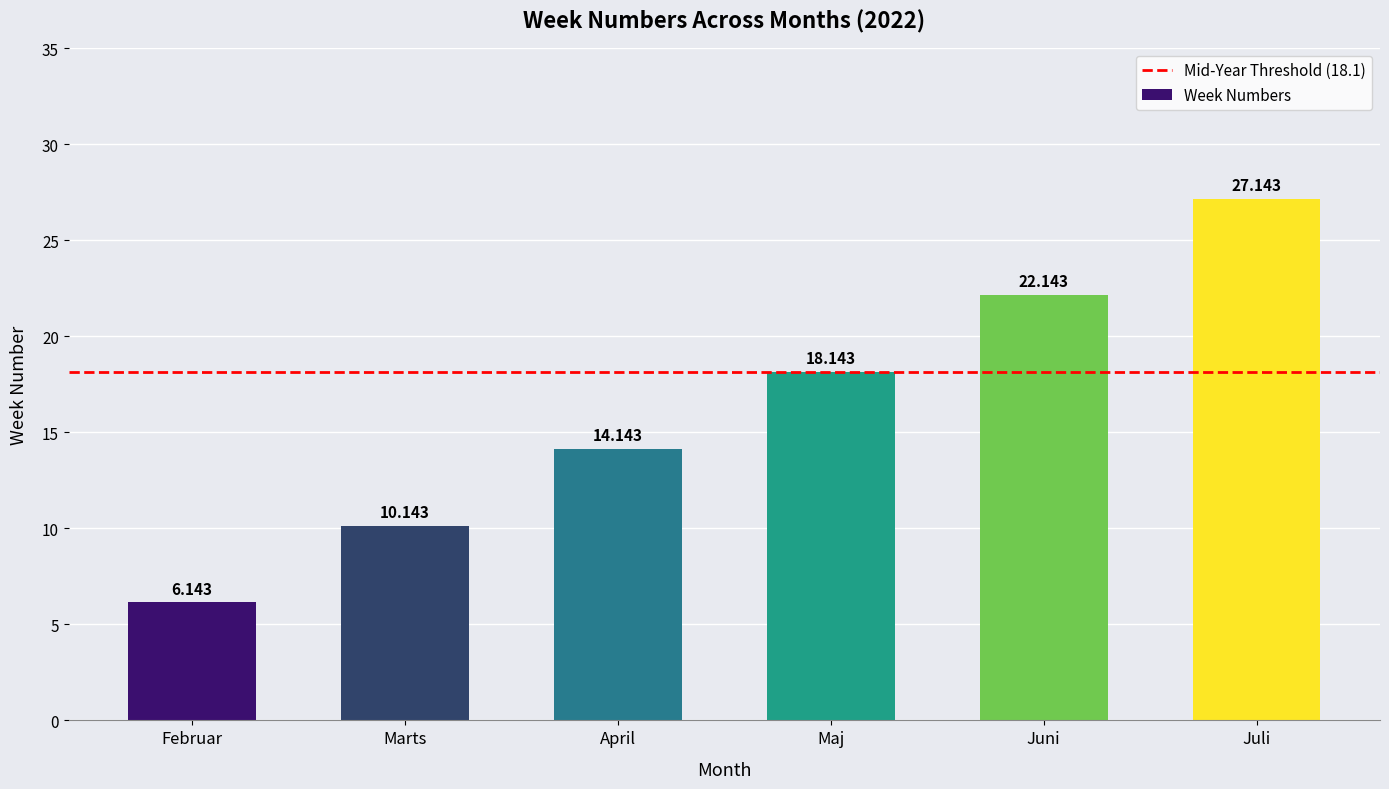

What is the sum of all values?

97.9